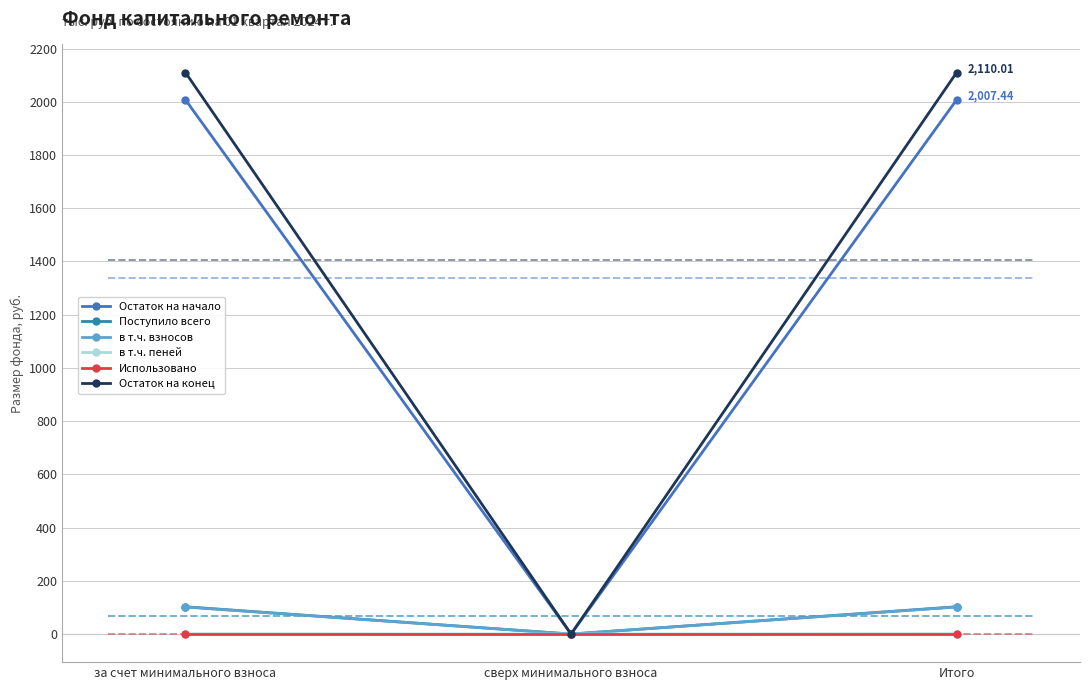

The value of в т.ч. взносов at сверх минимального взноса is 0.0. True or false?

True